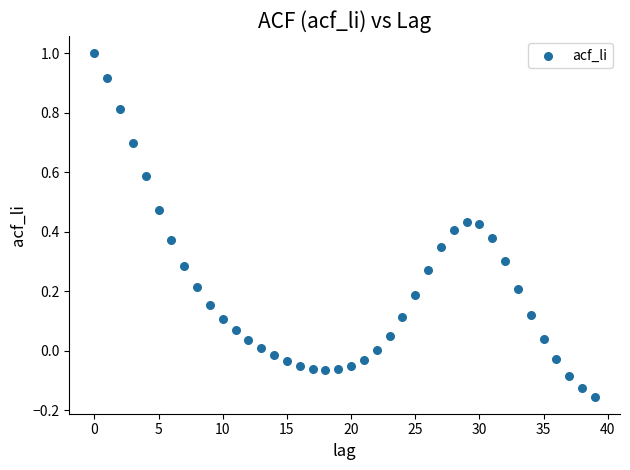

What is the range of Y values (max minus min)?

1.2